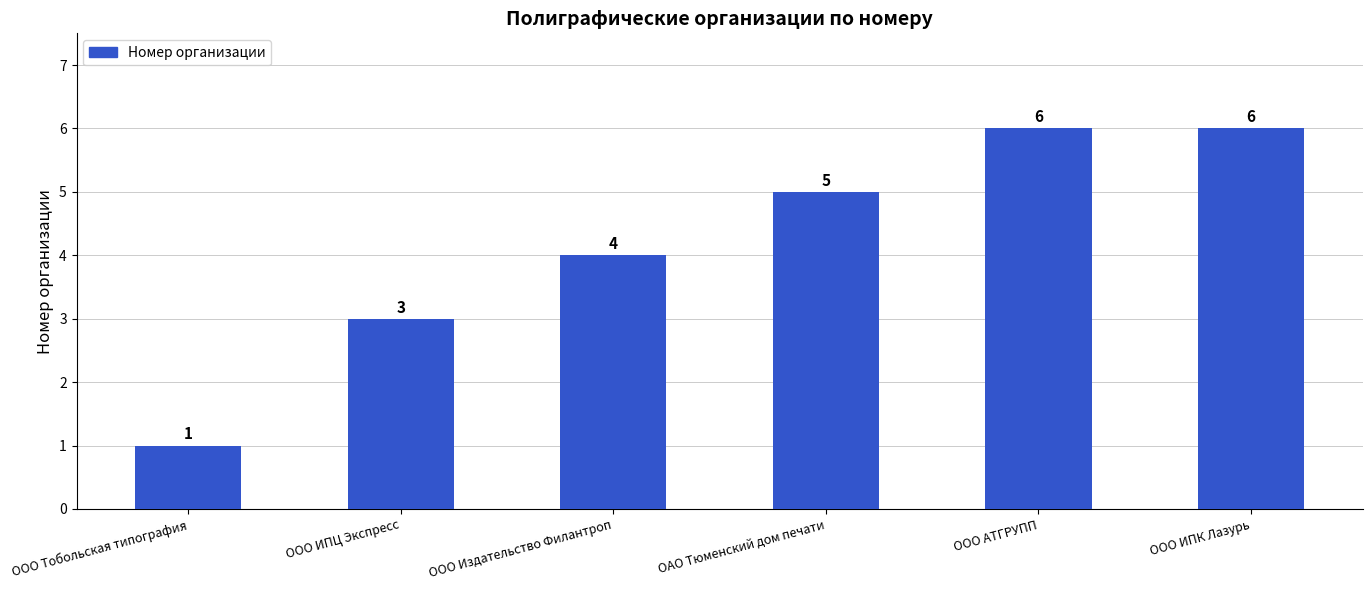

Between ООО Тобольская типография and ООО ИПК Лазурь, which is larger?

ООО ИПК Лазурь